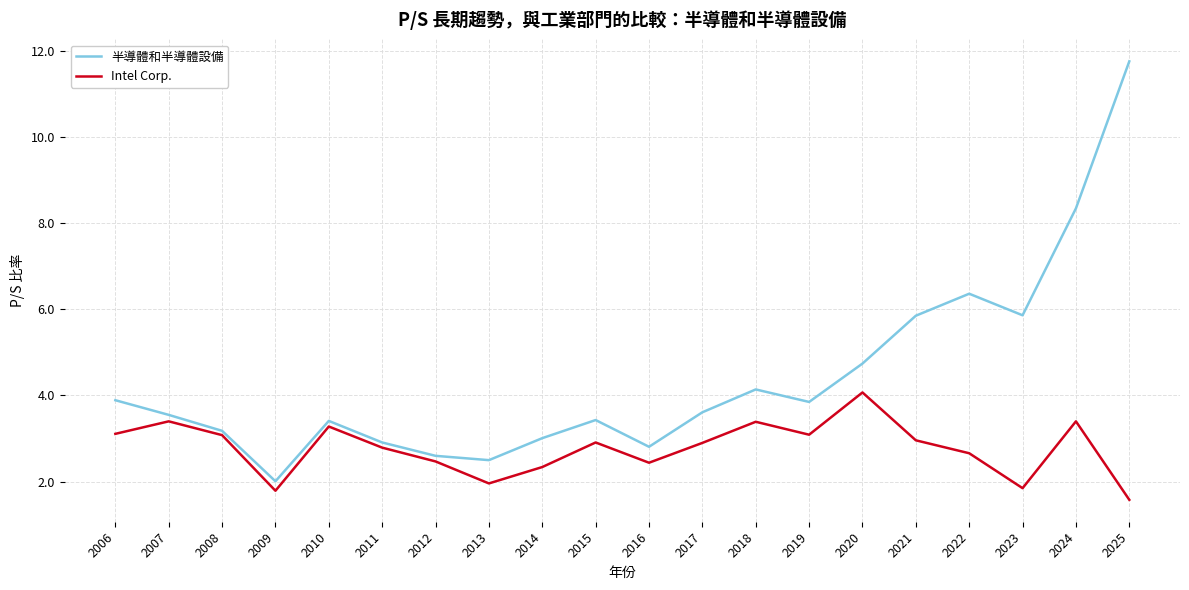

Read the 半導體和半導體設備 value at 2009.

2.0